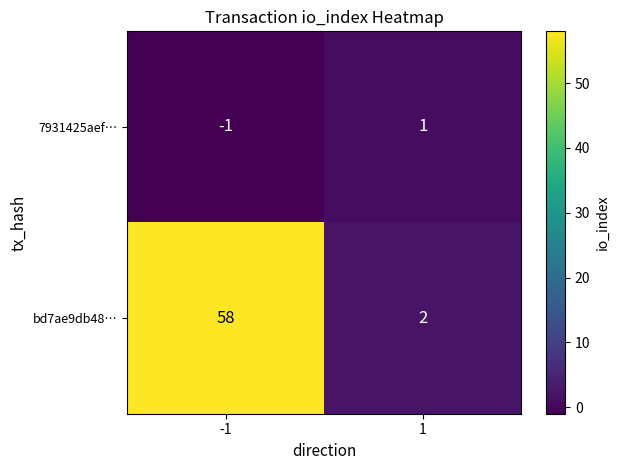

Rank the series at 1 from lowest to highest value.

7931425aef…, bd7ae9db48…